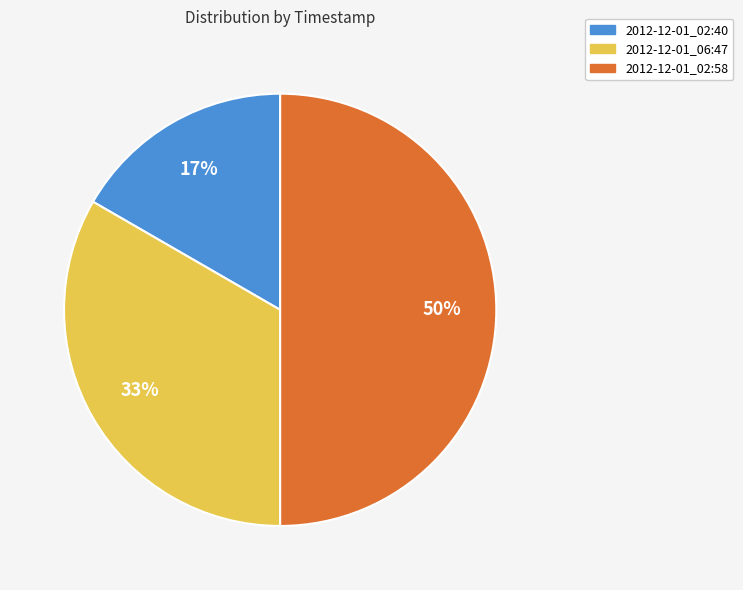

Which category has the biggest portion of the pie?

2012-12-01_02:58